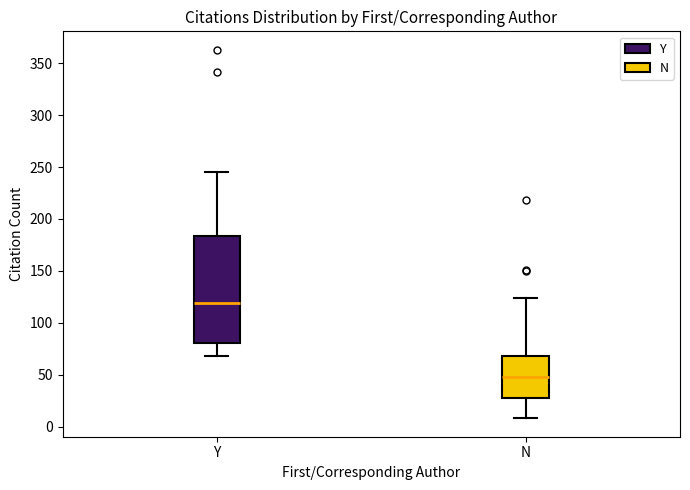

Where does the lower whisker of the box for N end on the y-axis? The values are not printed on the chart, so give them approximately, as read against the axis.

10